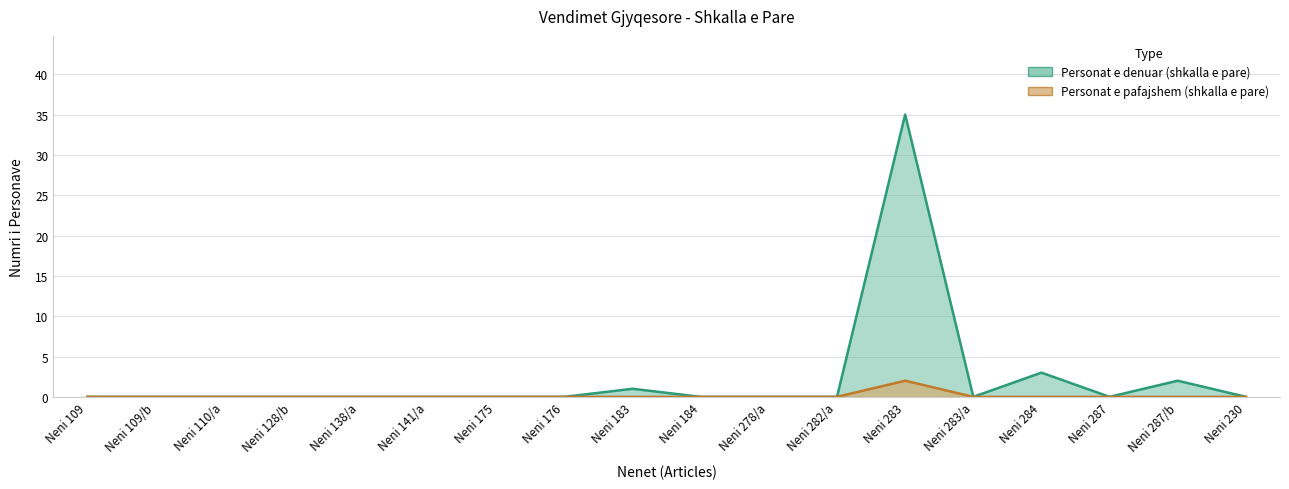

Does the chart have visible grid lines?

Yes